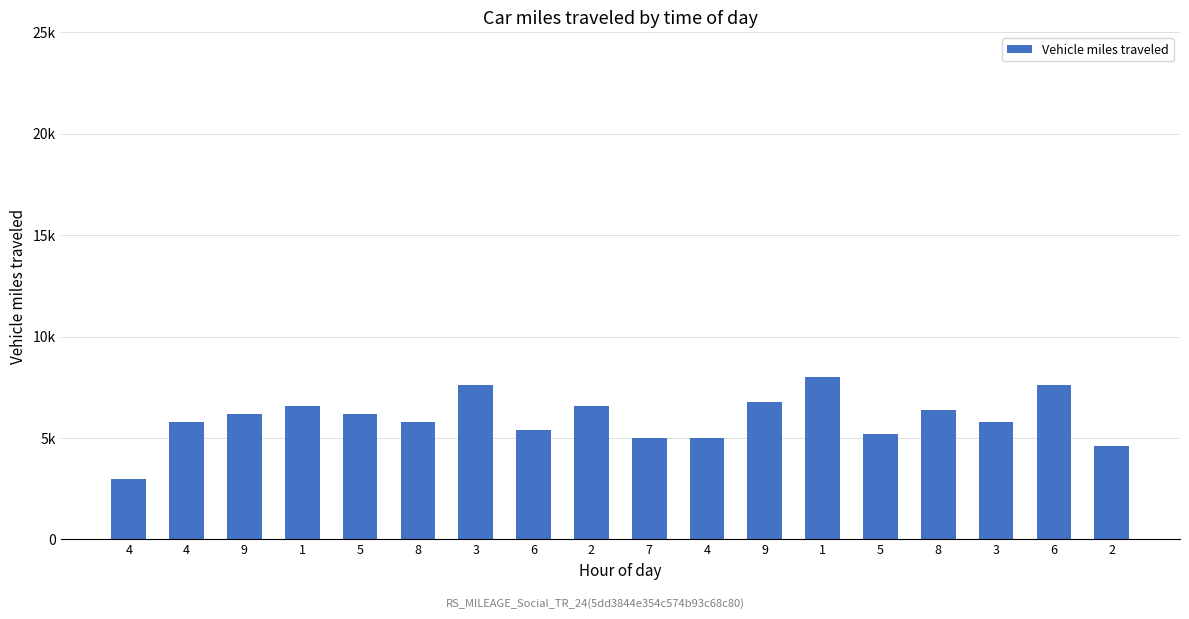

Reading right to left, transcribe all the data shown in this chart.

2=4600	6=7600	3=5800	8=6400	5=5200	1=8000	9=6800	4=5000	7=5000	2=6600	6=5400	3=7600	8=5800	5=6200	1=6600	9=6200	4=5800	4=3000